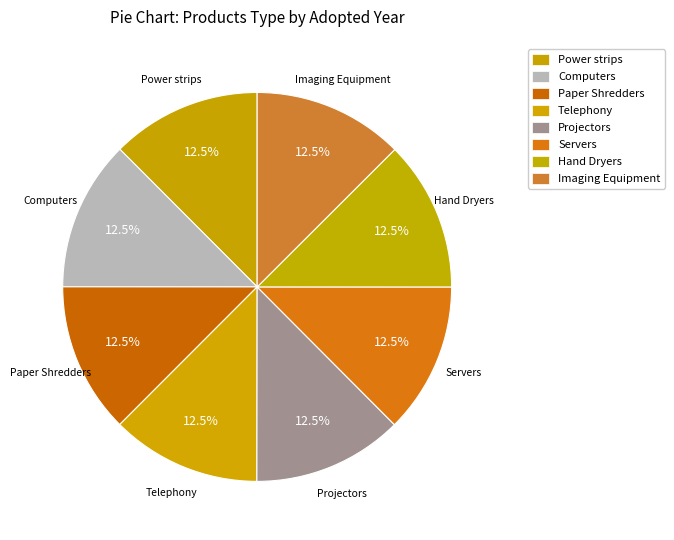

What percentage is NOT represented by Paper Shredders?

87.5%